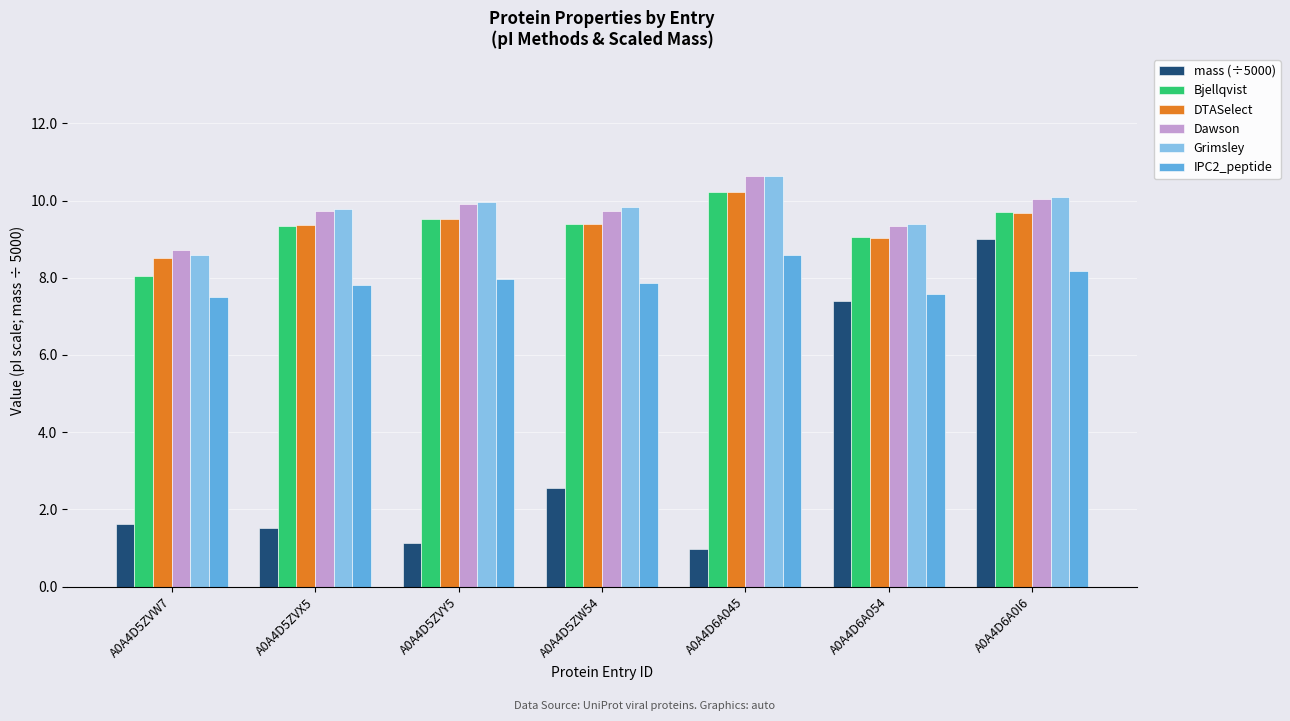

Between A0A4D5ZVW7 and A0A4D6A045, which series saw the biggest shift?

Bjellqvist